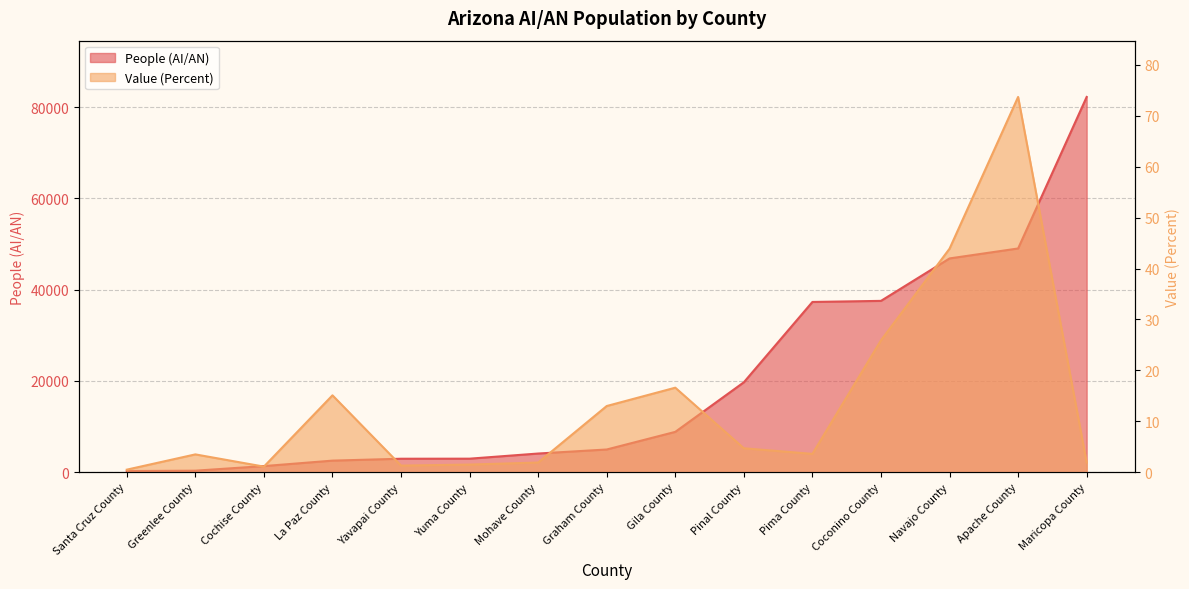

True or false: People (AI/AN) and Value (Percent) cross at least once.

False